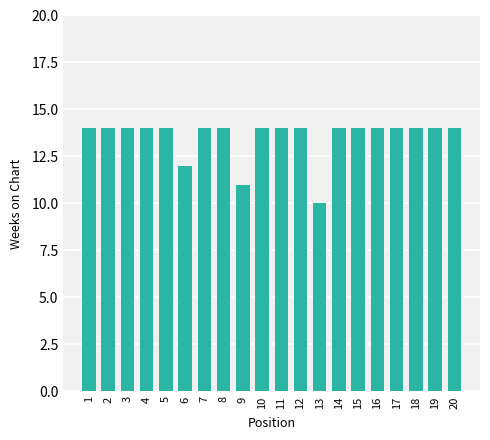

Reading left to right, what are all the values shown in this chart?

1=14	2=14	3=14	4=14	5=14	6=12	7=14	8=14	9=11	10=14	11=14	12=14	13=10	14=14	15=14	16=14	17=14	18=14	19=14	20=14